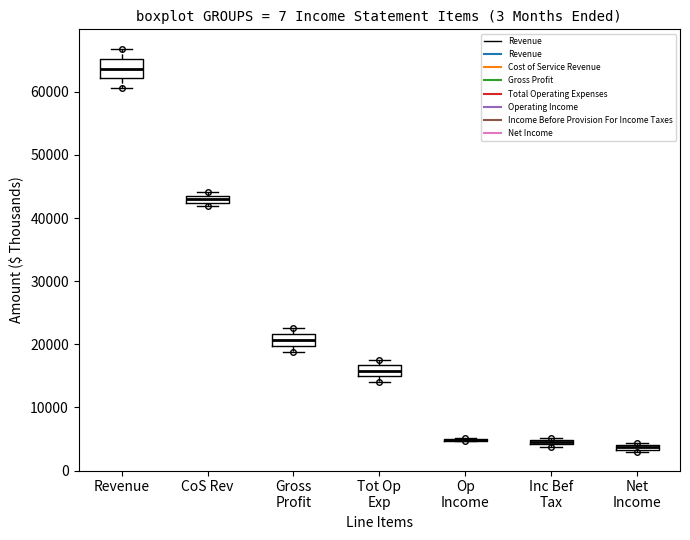

Where is the upper edge of the box for Net Income on the y-axis? The values are not printed on the chart, so give them approximately, as read against the axis.

4000